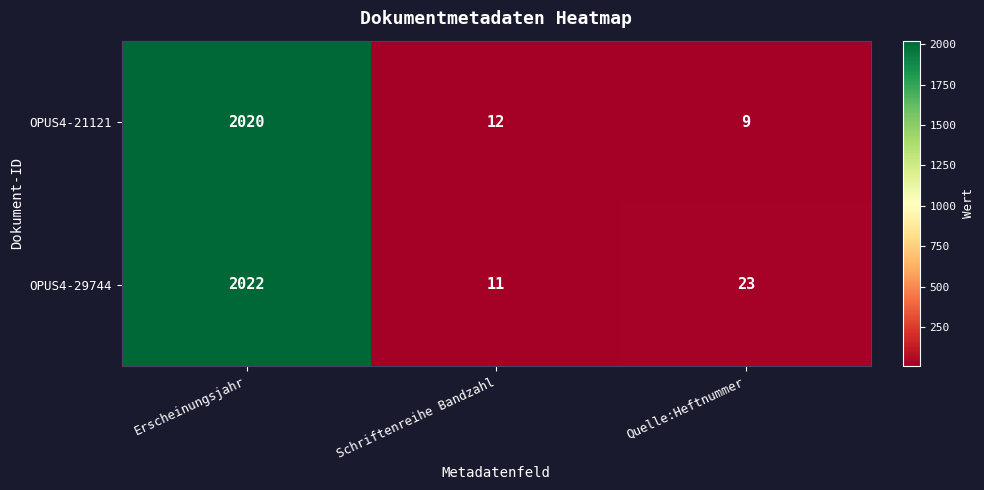

Which series changed the most between Schriftenreihe Bandzahl and Quelle:Heftnummer?

OPUS4-29744